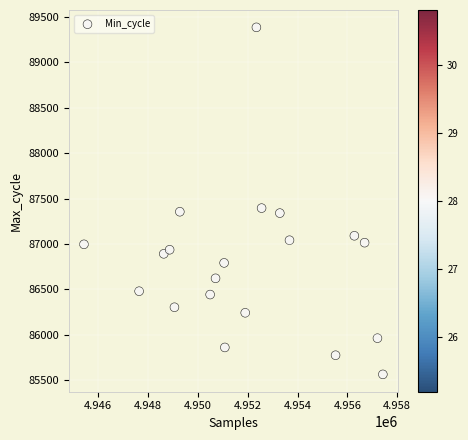

What is the range of X values (max minus min)?

11995